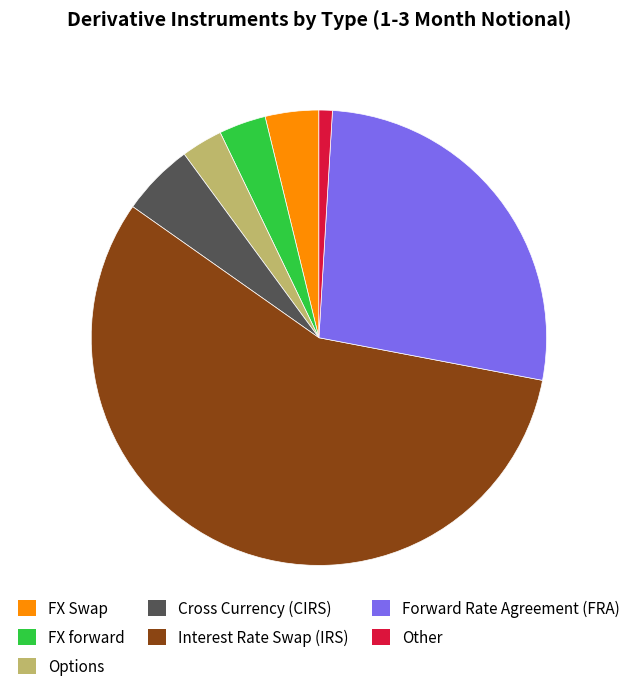

Is the sum of FX forward and Options greater than half?

No